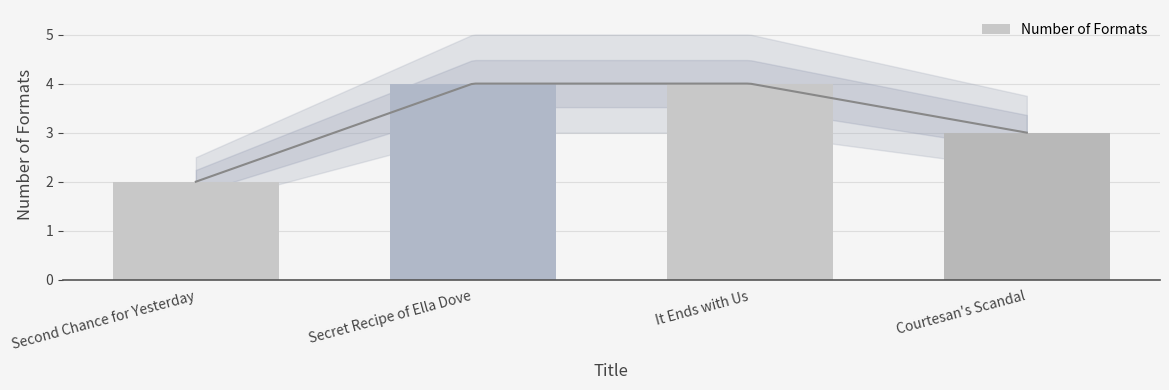

List the labels in order of value, smallest first.

Second Chance for Yesterday, Courtesan's Scandal, Secret Recipe of Ella Dove, It Ends with Us